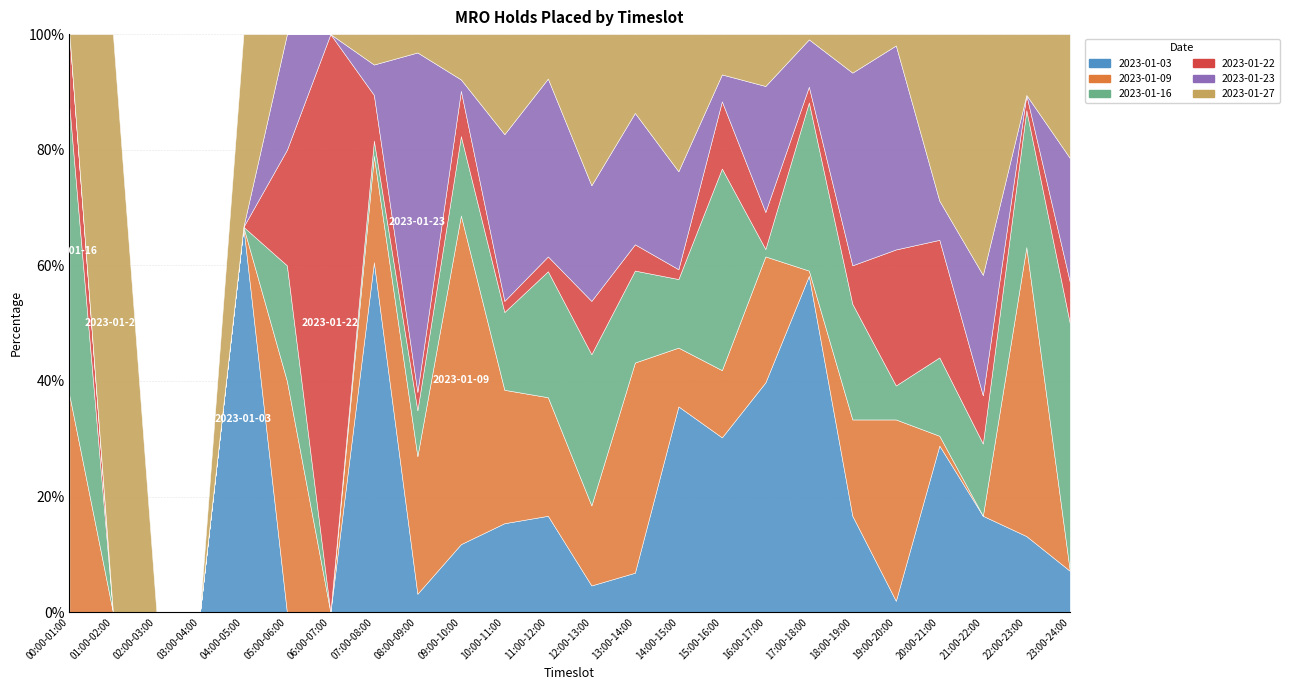

How many values in the 2023-01-23 series are below 4?

12